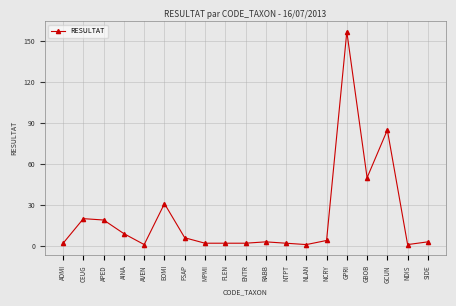

What is the label of the 8th point from the right?

NTPT